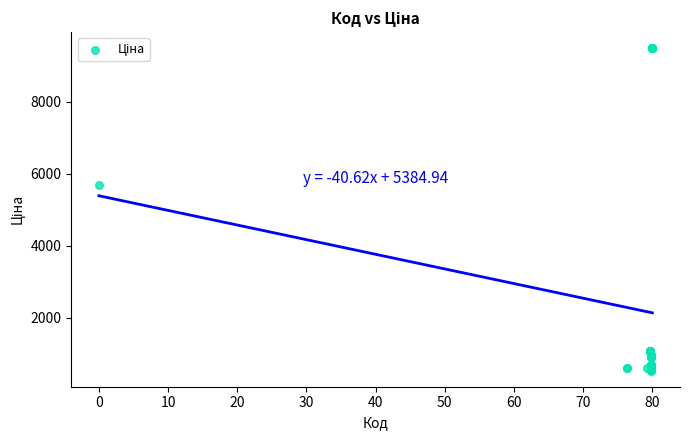

What Y value in the scatter plot is closest to 5005?

5673.8